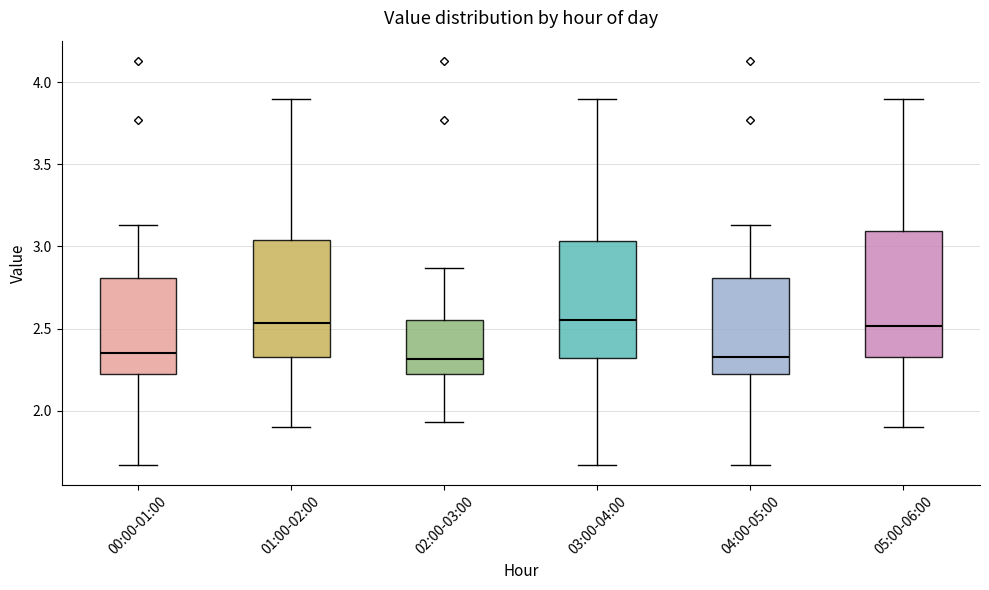

Reading left to right, transcribe this box plot: for each box, give where its median line is, the range the box spans, and where its two whiskers end, as read against the y-axis. The values are not printed on the chart, so give them approximately, as read against the axis.

00:00-01:00: median 2.35, box 2.20 to 2.80, whiskers 1.65 to 3.15
01:00-02:00: median 2.55, box 2.35 to 3.05, whiskers 1.90 to 3.90
02:00-03:00: median 2.30, box 2.20 to 2.55, whiskers 1.95 to 2.85
03:00-04:00: median 2.55, box 2.30 to 3.05, whiskers 1.65 to 3.90
04:00-05:00: median 2.35, box 2.20 to 2.80, whiskers 1.65 to 3.15
05:00-06:00: median 2.50, box 2.35 to 3.10, whiskers 1.90 to 3.90